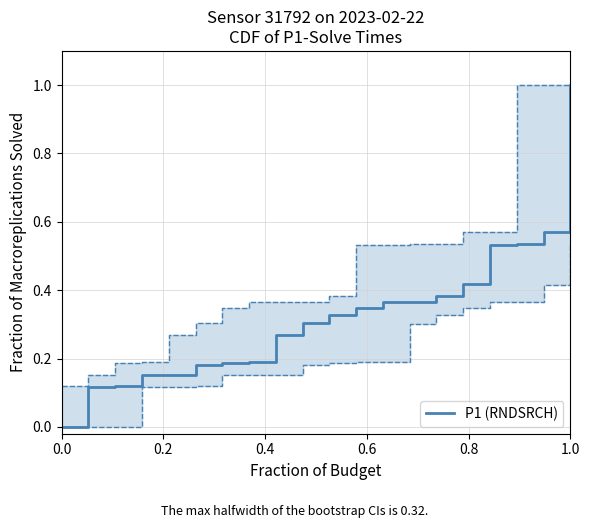

What is the maximum value for P1 (RNDSRCH)?

1.0